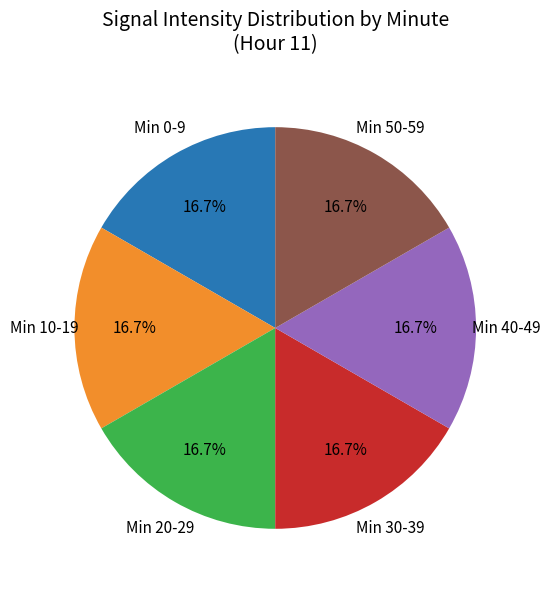

Is there any slice that represents more than half of the pie?

No